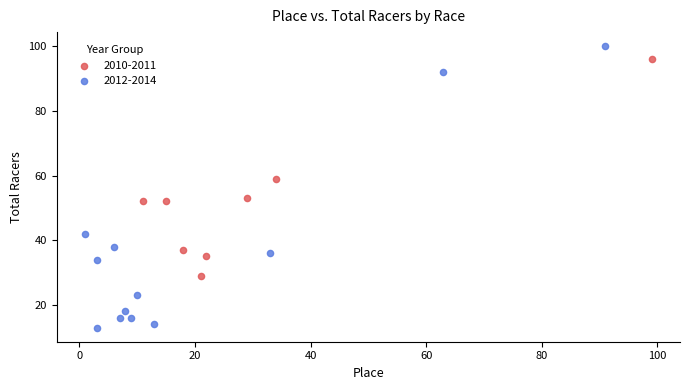

Which series contains the lowest Y value?

2012-2014